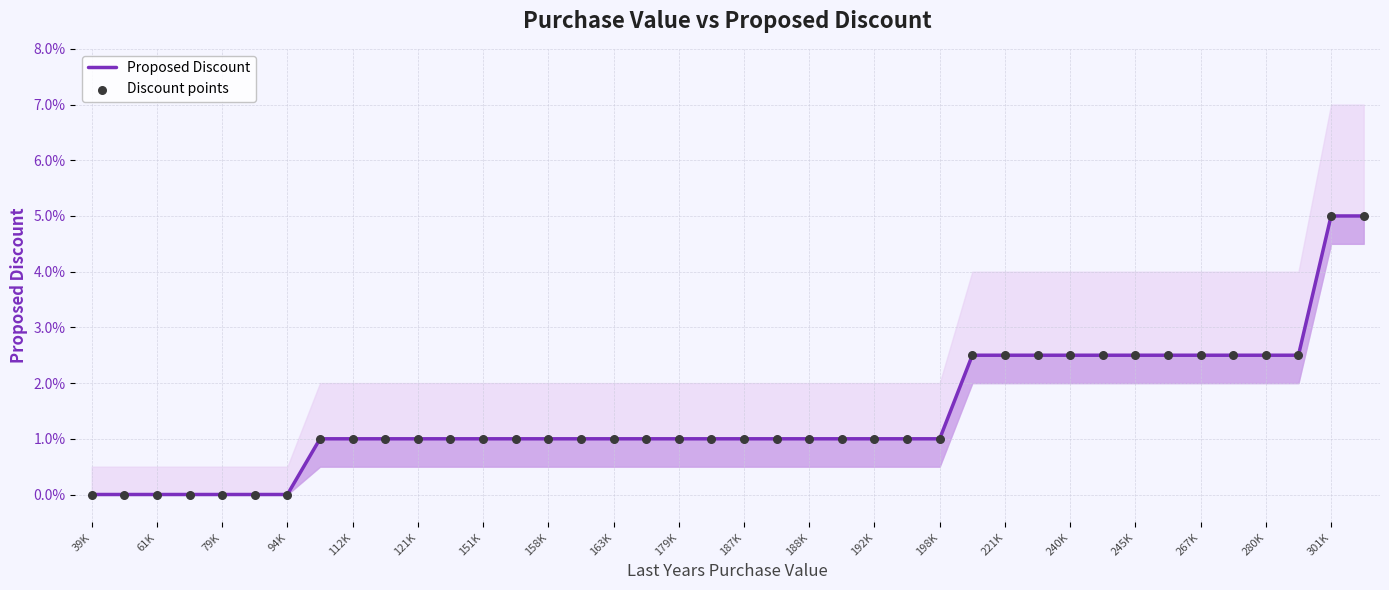

Which series has the largest total across all categories?

Proposed Discount